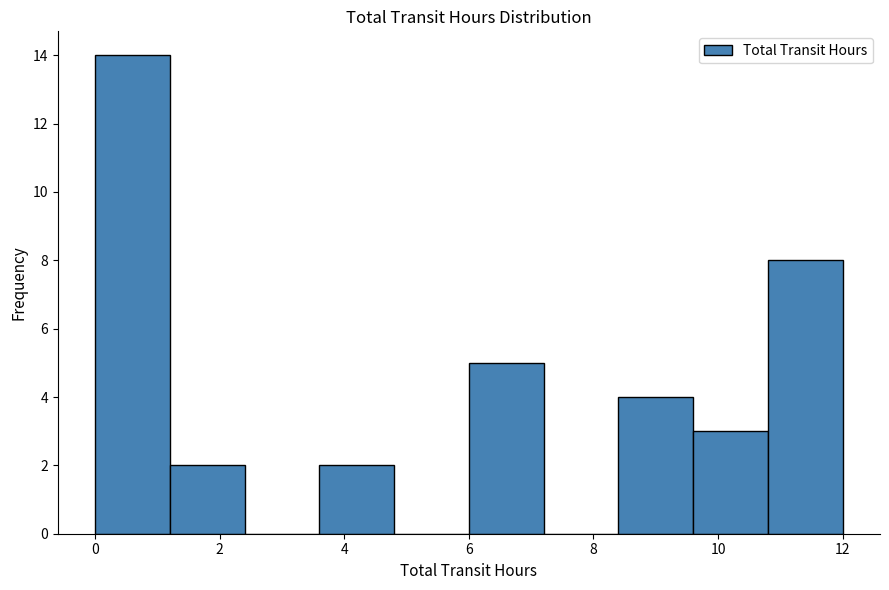

Reading left to right, list every bar in this chart as the range it spans on the x-axis followed by its height. The values are not printed on the chart, so give them approximately, as read against the axis.

0.0 to 1.2: 14
1.2 to 2.4: 2
2.4 to 3.6: 0
3.6 to 4.8: 2
4.8 to 6.0: 0
6.0 to 7.2: 5
7.2 to 8.4: 0
8.4 to 9.6: 4
9.6 to 10.8: 3
10.8 to 12.0: 8